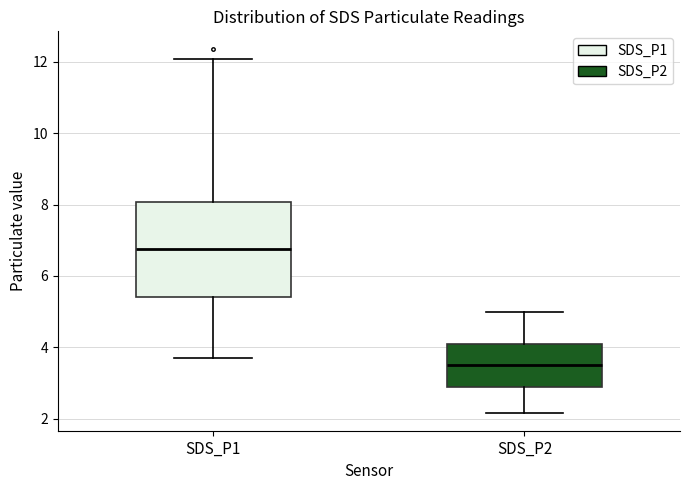

Comparing the boxes themselves (not the whiskers), which one is the tallest?

SDS_P1